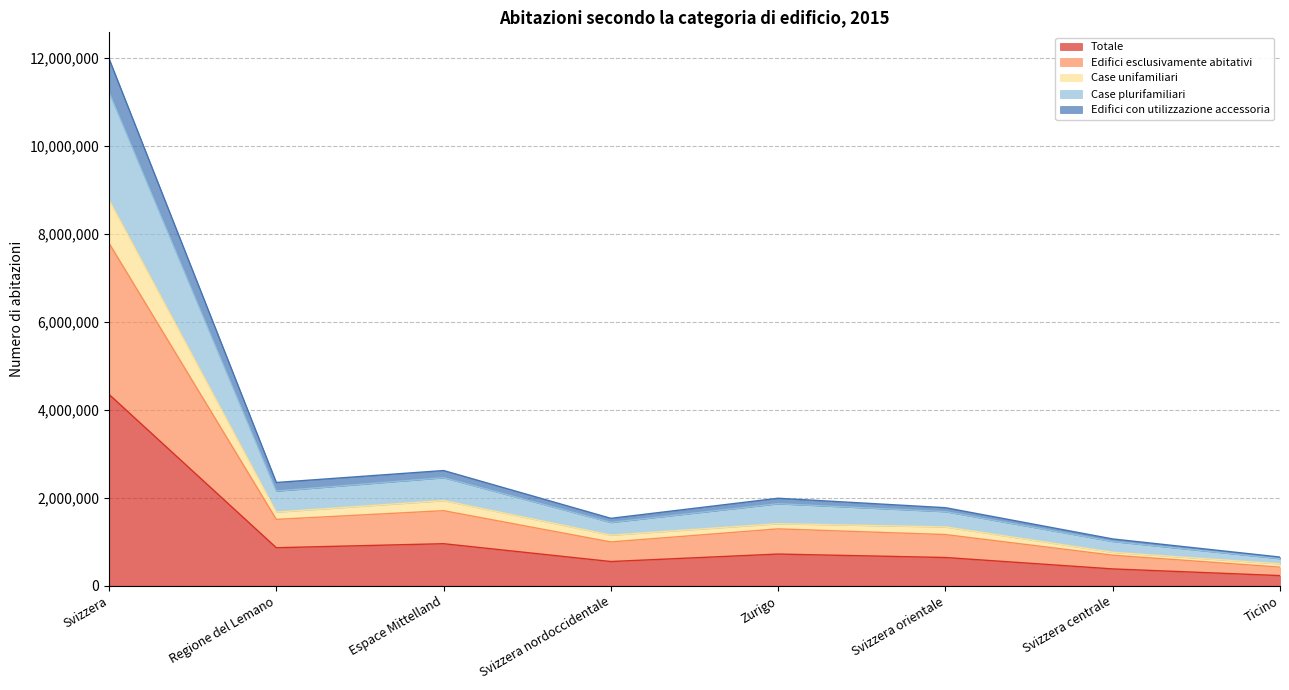

What is the lowest value of the Totale series?

231549